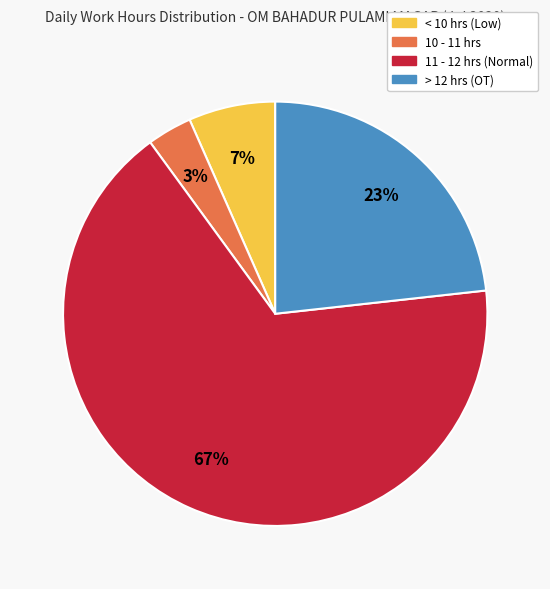

To the nearest percent, what is the average slice percentage?

25%